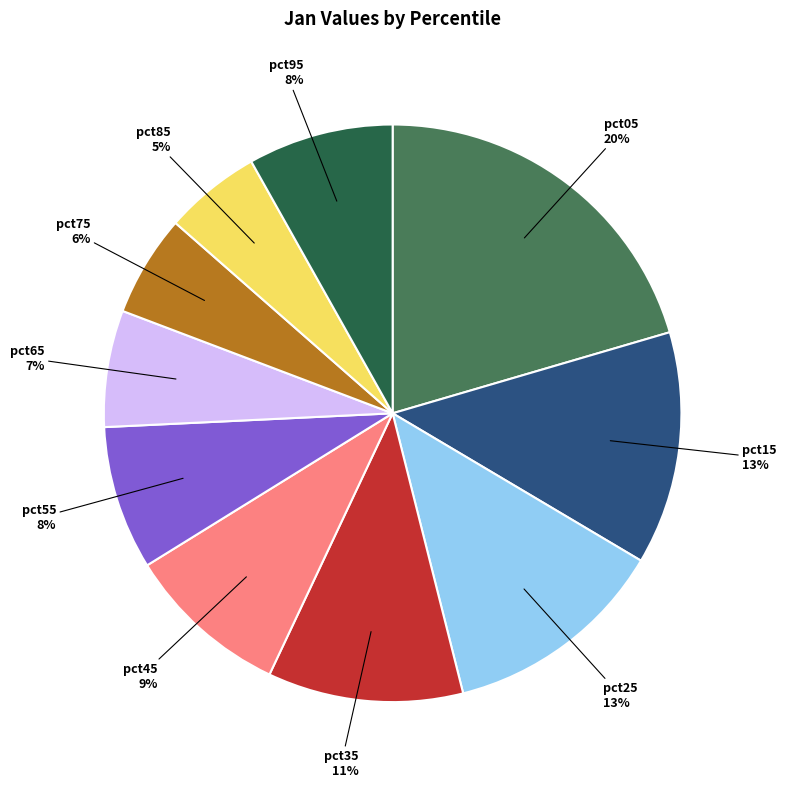

Between pct25 and pct35, which is larger?

pct25